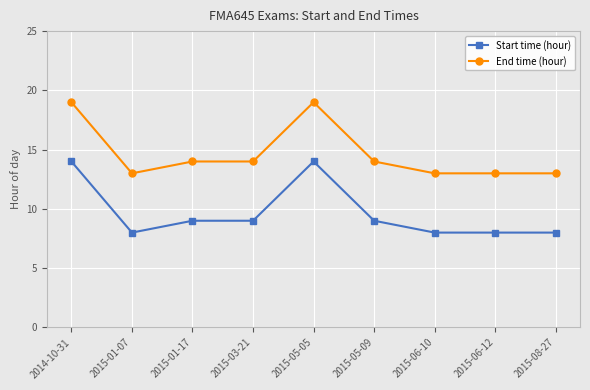

True or false: End time (hour) and Start time (hour) intersect in this chart.

False